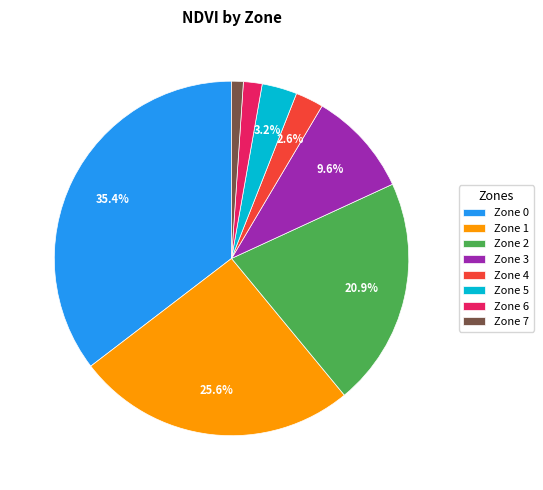

Combined, do Zone 5 and Zone 0 account for over 50%?

No